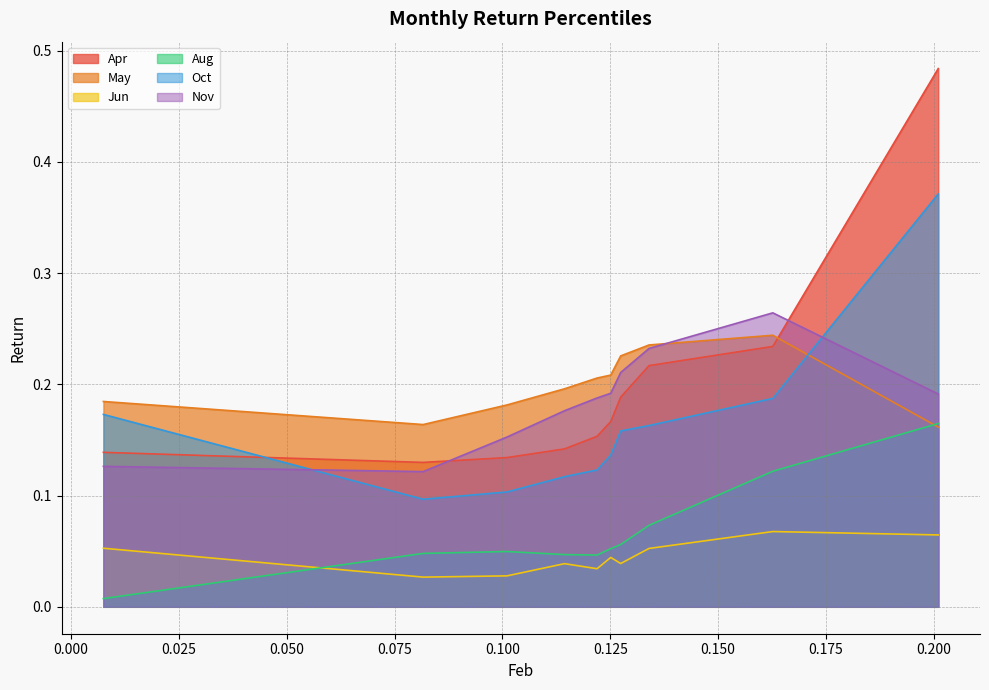

True or false: Apr and Jun intersect in this chart.

False